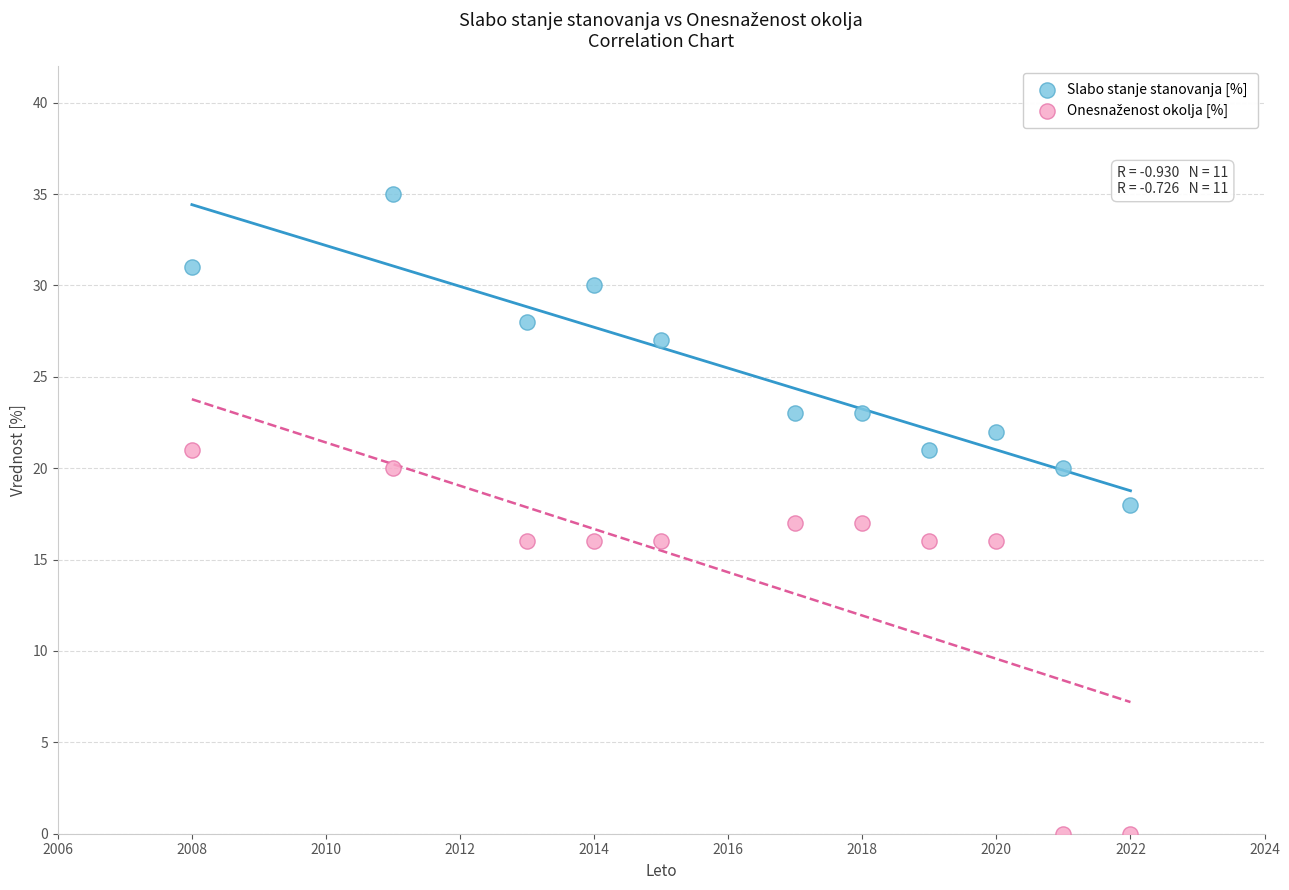

Which series contains the highest Y value?

Slabo stanje stanovanja [%]